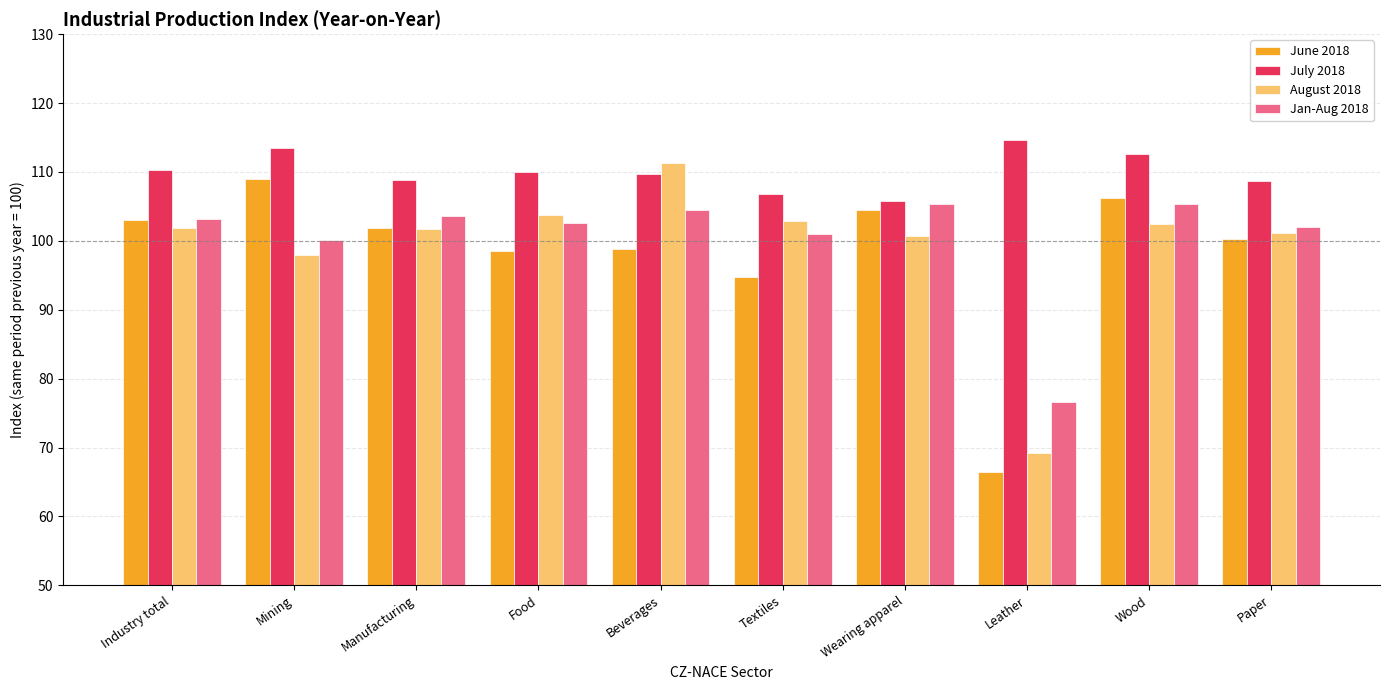

How many categories are shown in the chart?

10